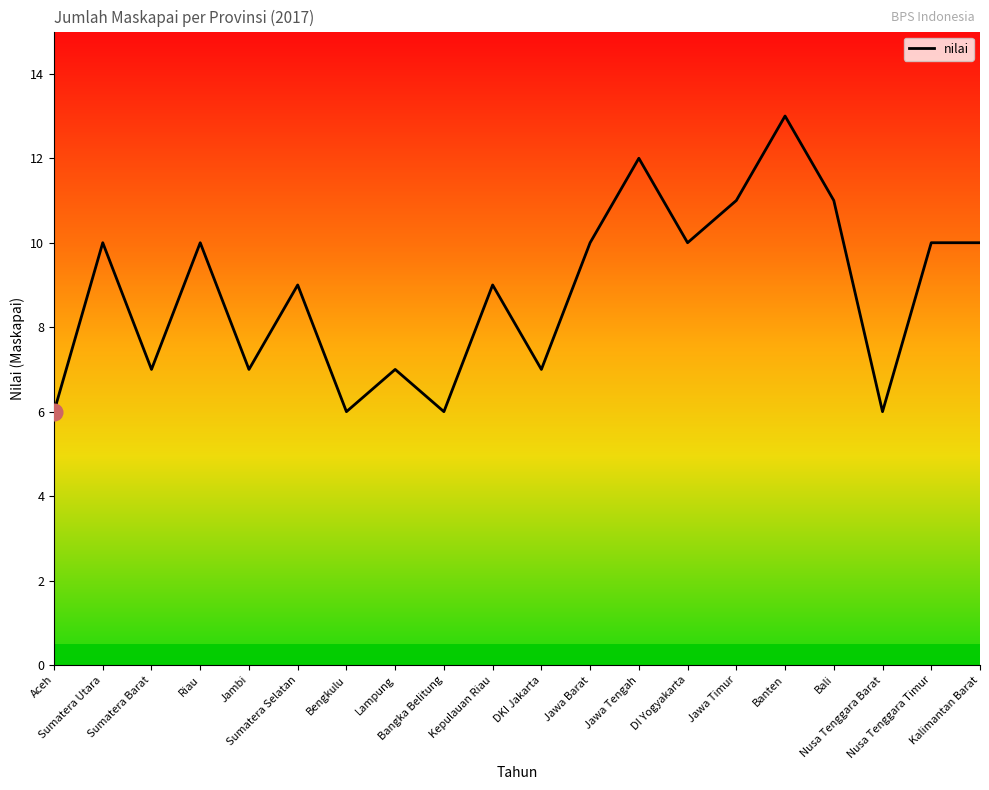

What is the maximum value shown in the chart?

13